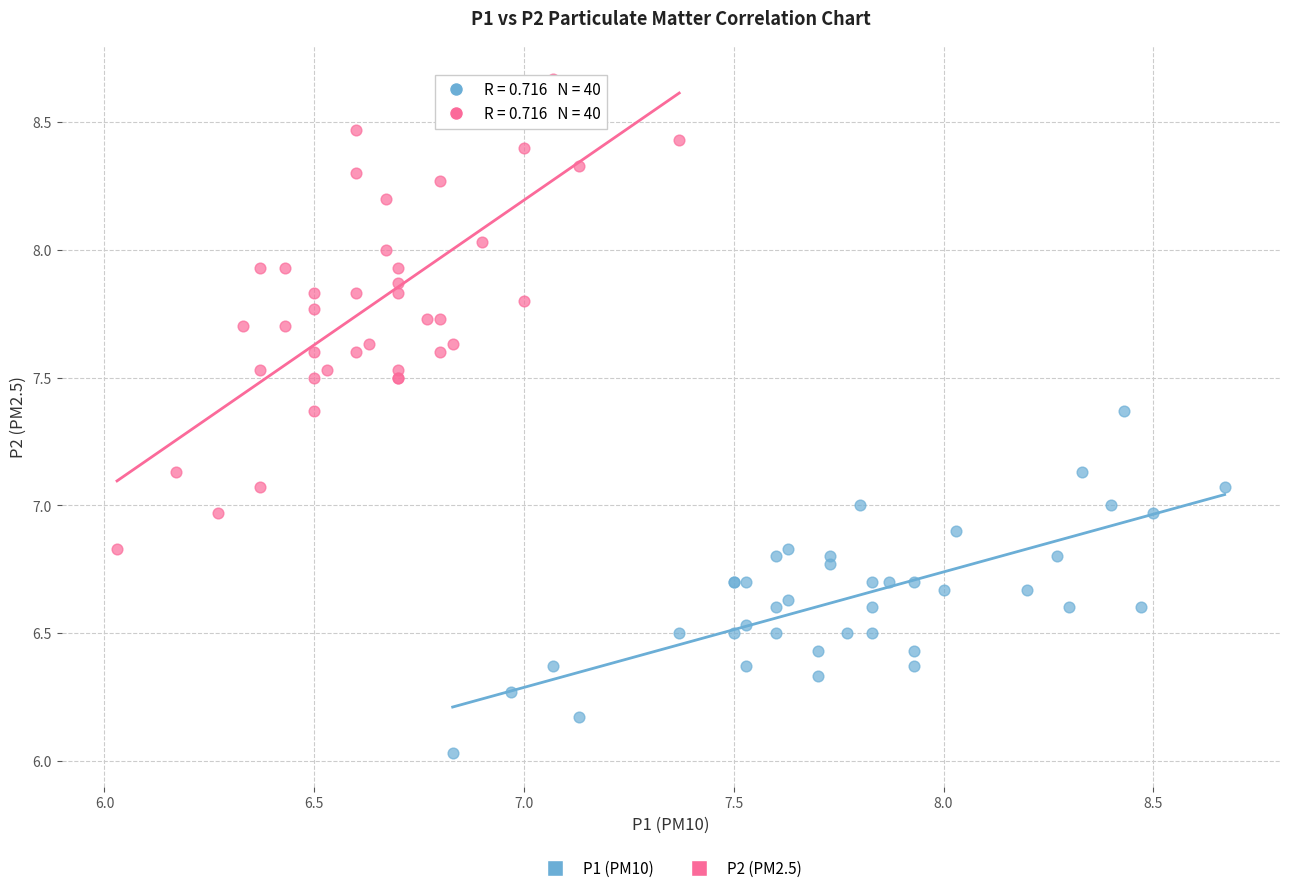

What are all the series names shown in the legend?

P1 (PM10), P2 (PM2.5)